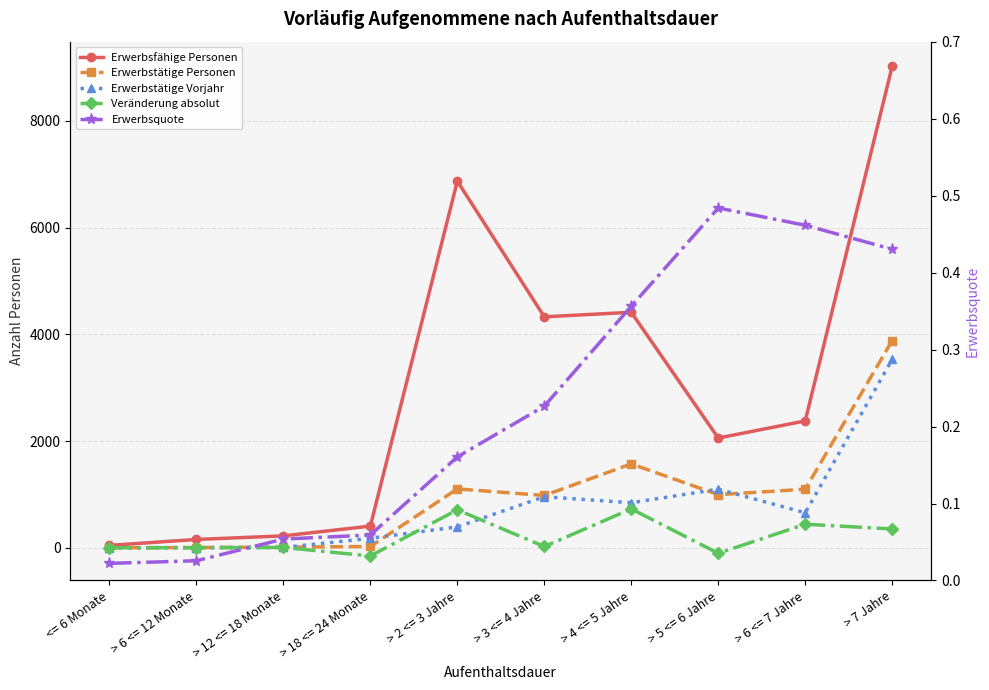

Where is the first local maximum for Veränderung absolut?

> 12 <= 18 Monate